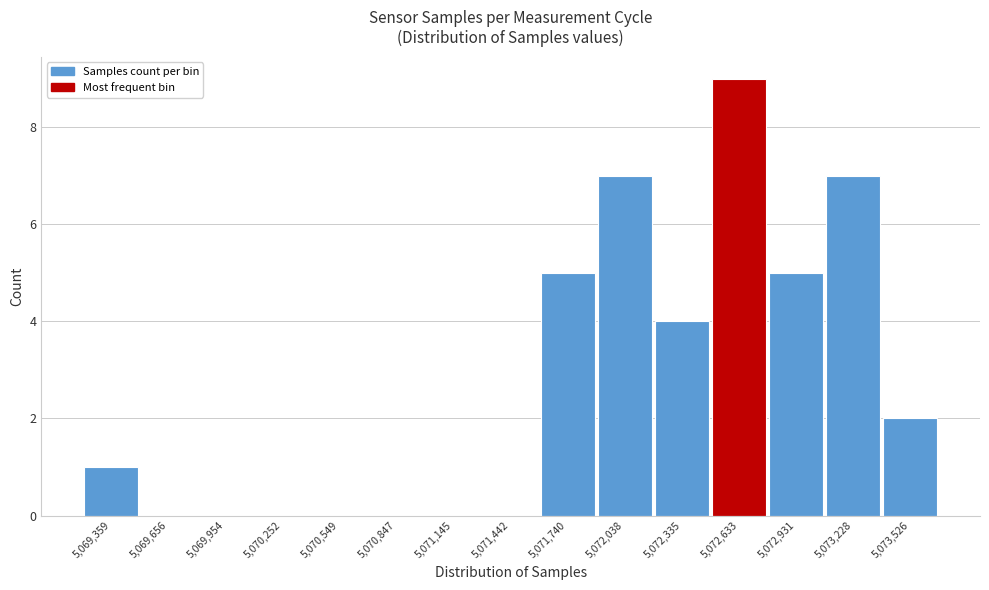

Reading left to right, extract all data points from this chart.

5,069,359=1	5,069,656=0	5,069,954=0	5,070,252=0	5,070,549=0	5,070,847=0	5,071,145=0	5,071,442=0	5,071,740=5	5,072,038=7	5,072,335=4	5,072,633=9	5,072,931=5	5,073,228=7	5,073,526=2